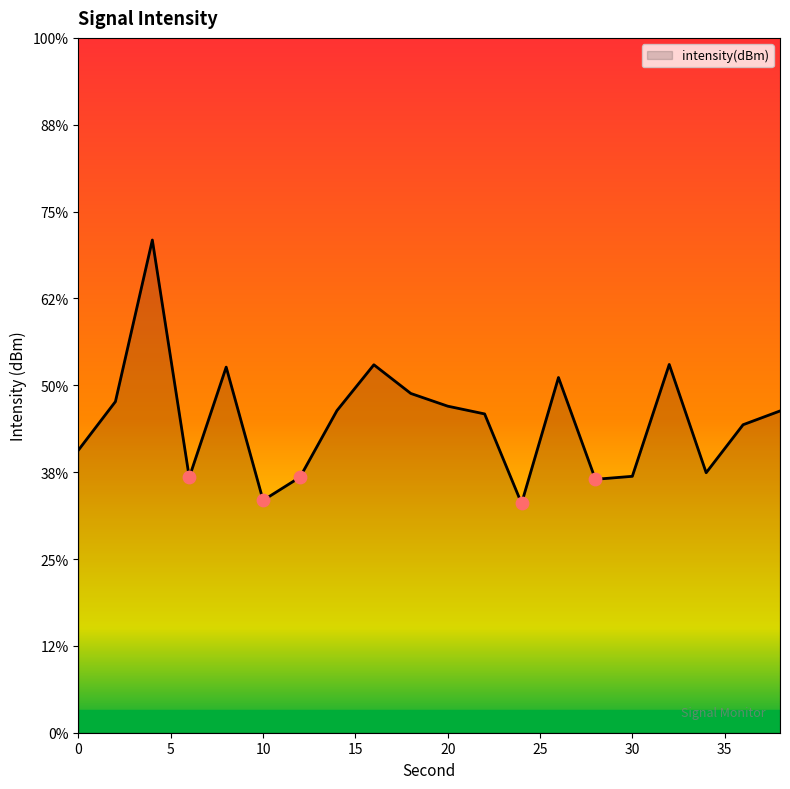

Between 30 and 22, which is larger?

22